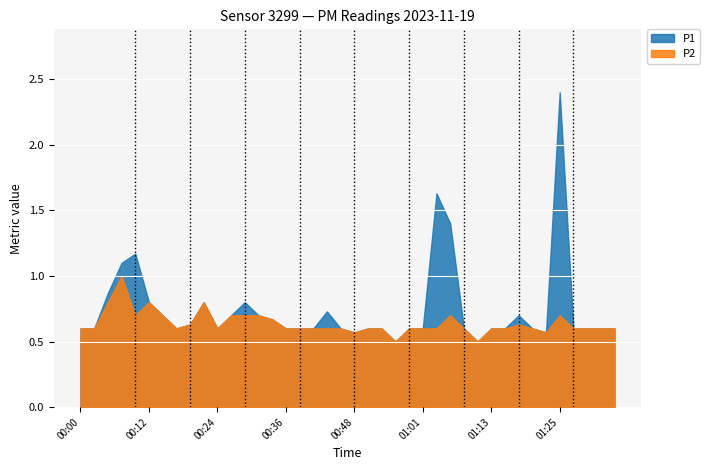

What is the label of the 26th point from the left?

01:01